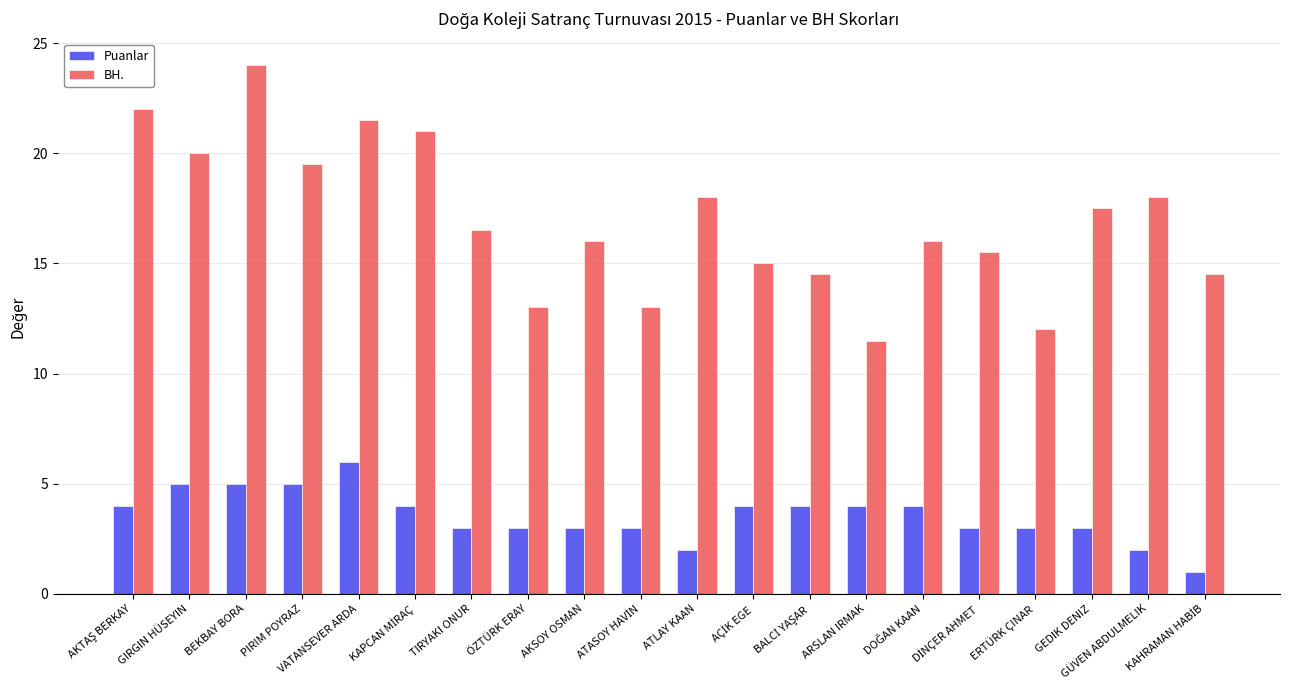

What is the lowest value of the Puanlar series?

1.0